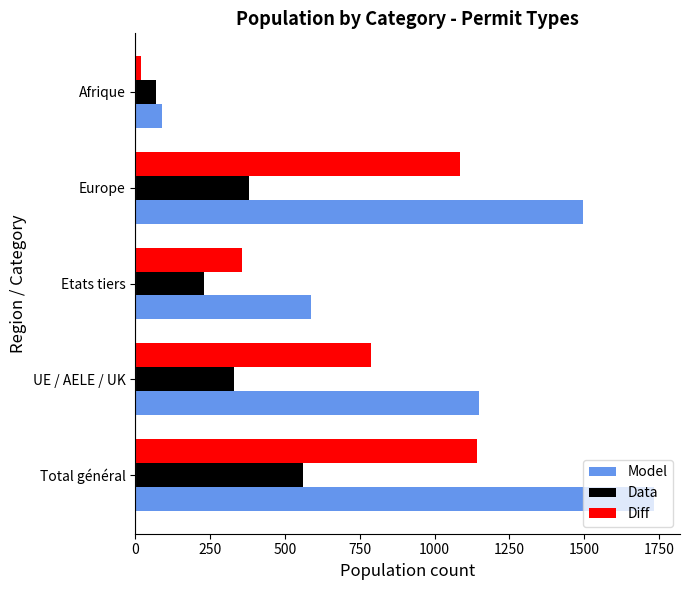

Which category has the lowest value in the Diff series?

Afrique